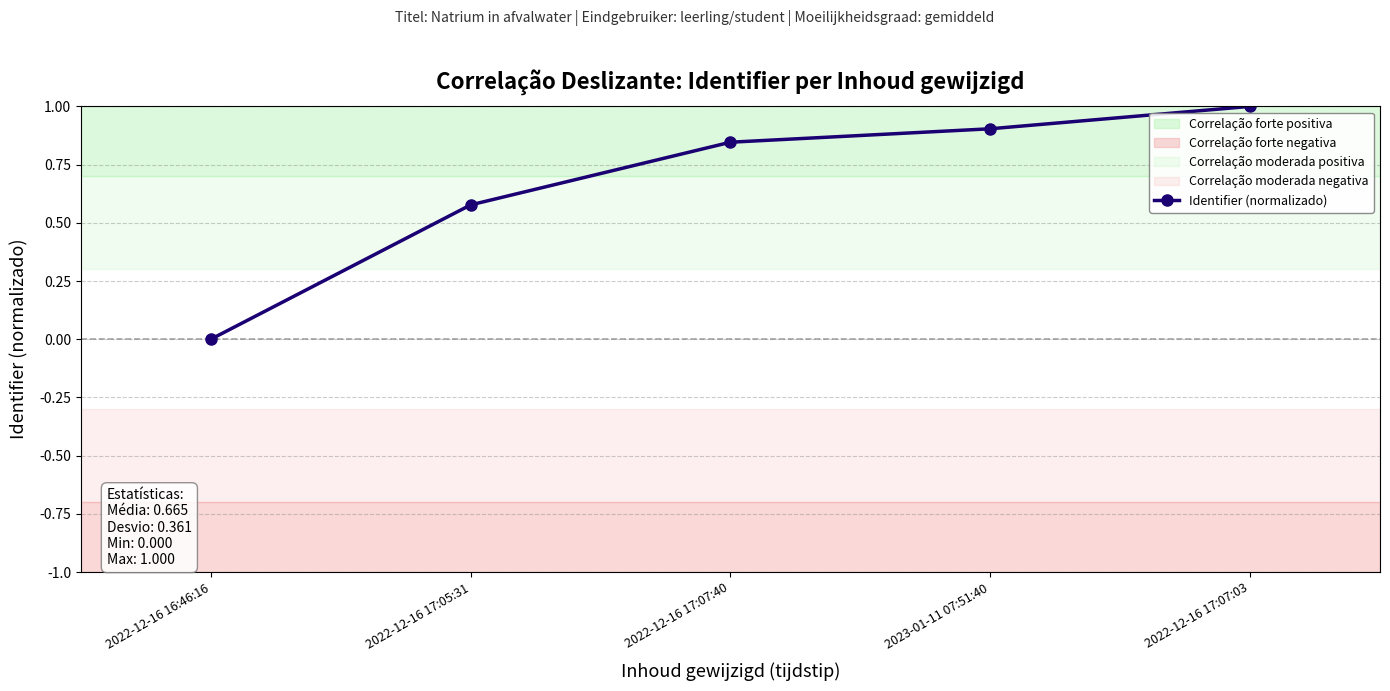

Rank the categories by value from highest to lowest.

2022-12-16 17:07:03, 2023-01-11 07:51:40, 2022-12-16 17:07:40, 2022-12-16 17:05:31, 2022-12-16 16:46:16